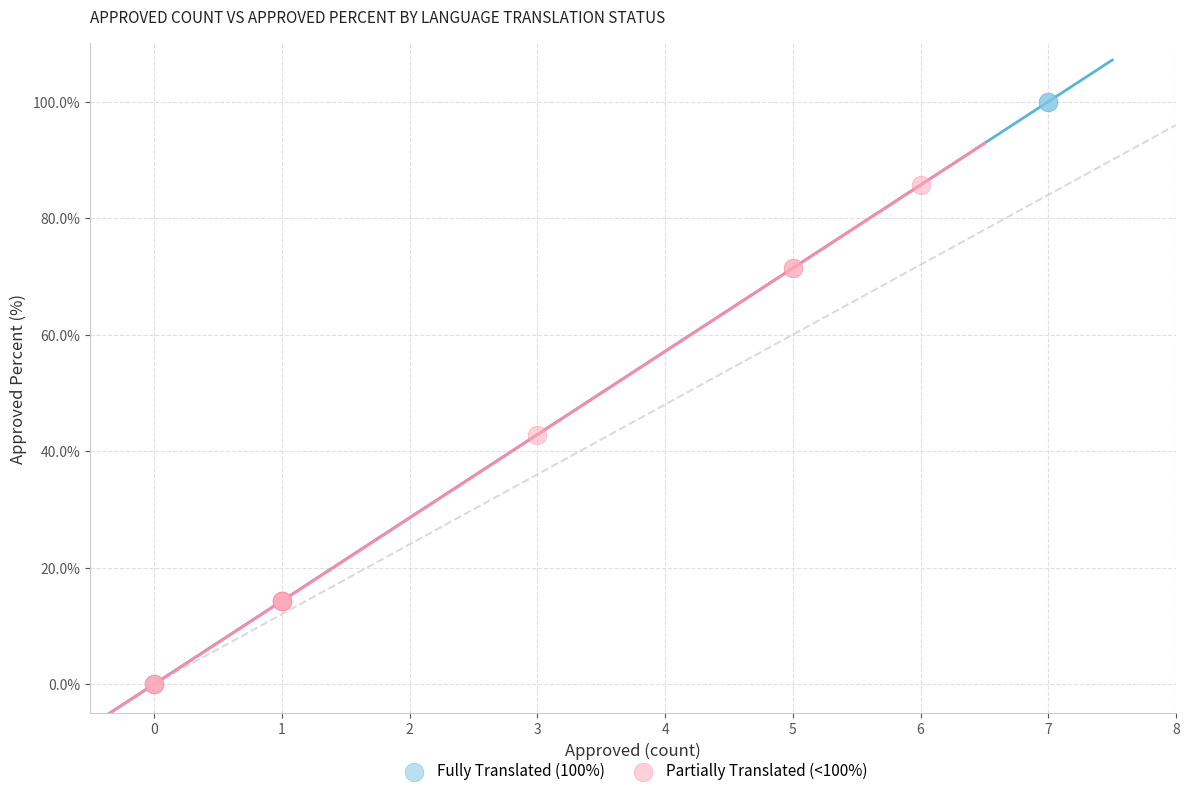

Which series contains the highest Y value?

Fully Translated (100%)